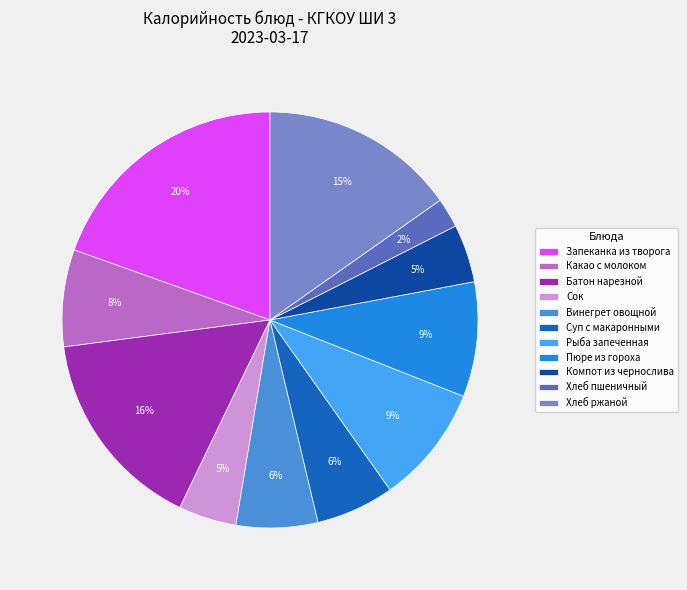

What percentage is NOT represented by Хлеб ржаной?

84.8%